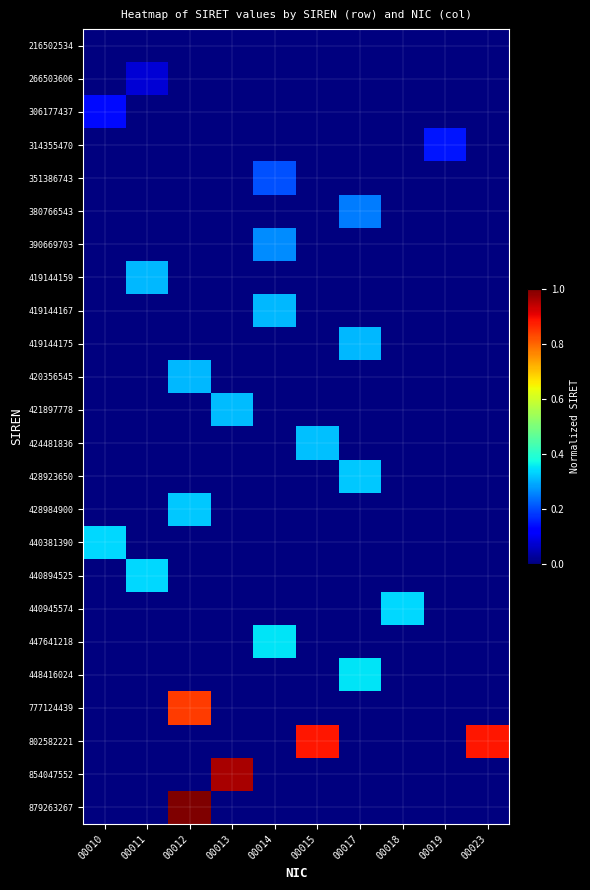

Count the number of categories in the chart.

10